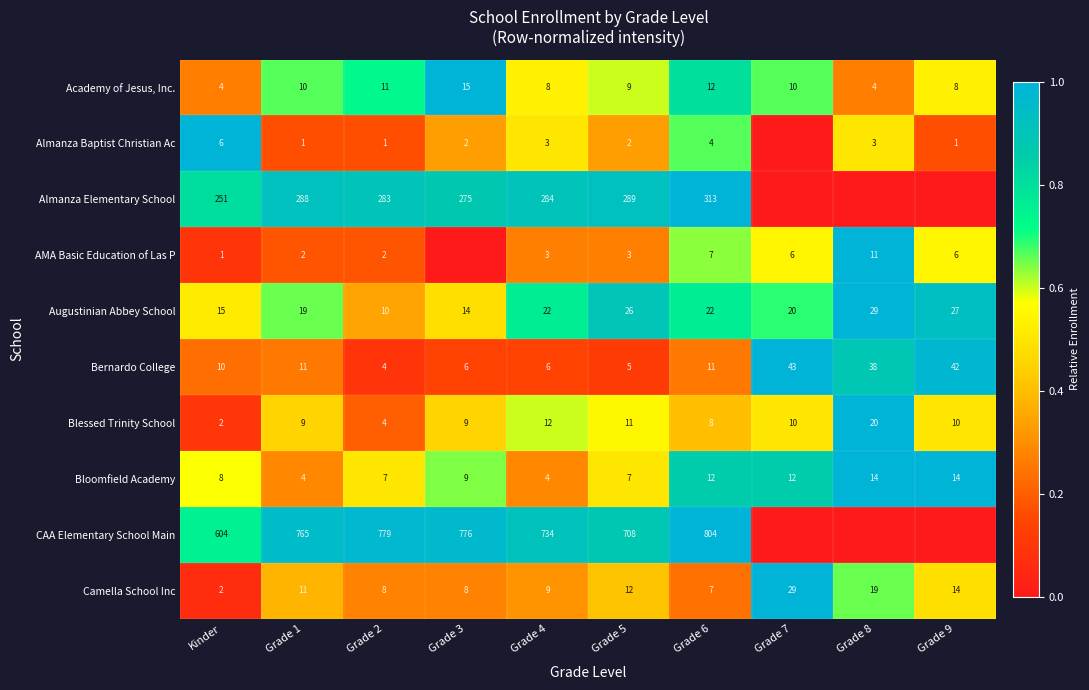

What is the approximate value of Blessed Trinity School at Grade 7, to the nearest 5?

10